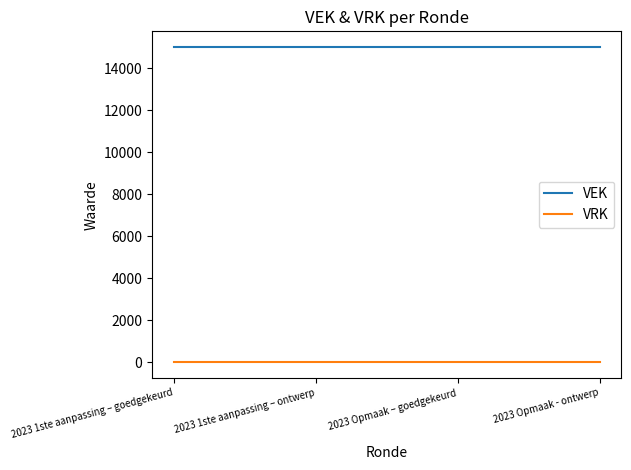

At 2023 1ste aanpassing – goedgekeurd, list the series in order from largest to smallest.

VEK, VRK